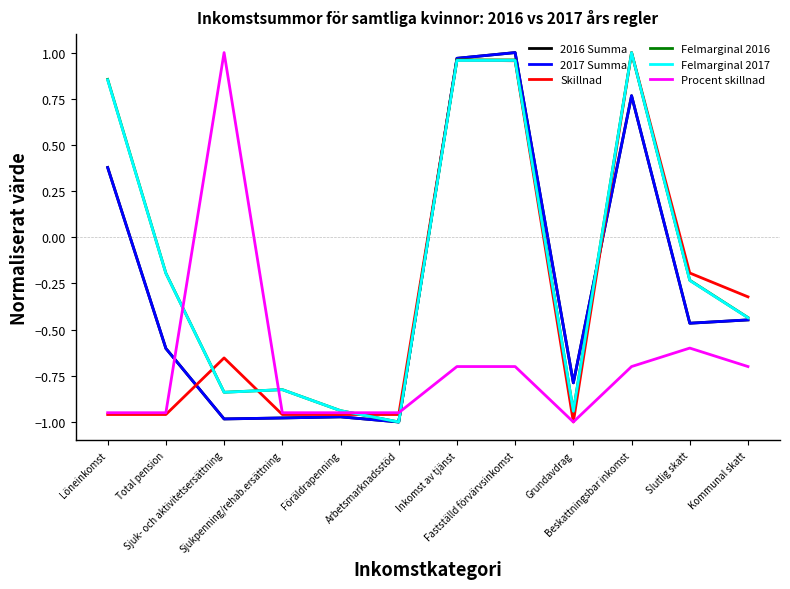

What is the difference between the maximum and minimum values in the Felmarginal 2017 series?

2.0